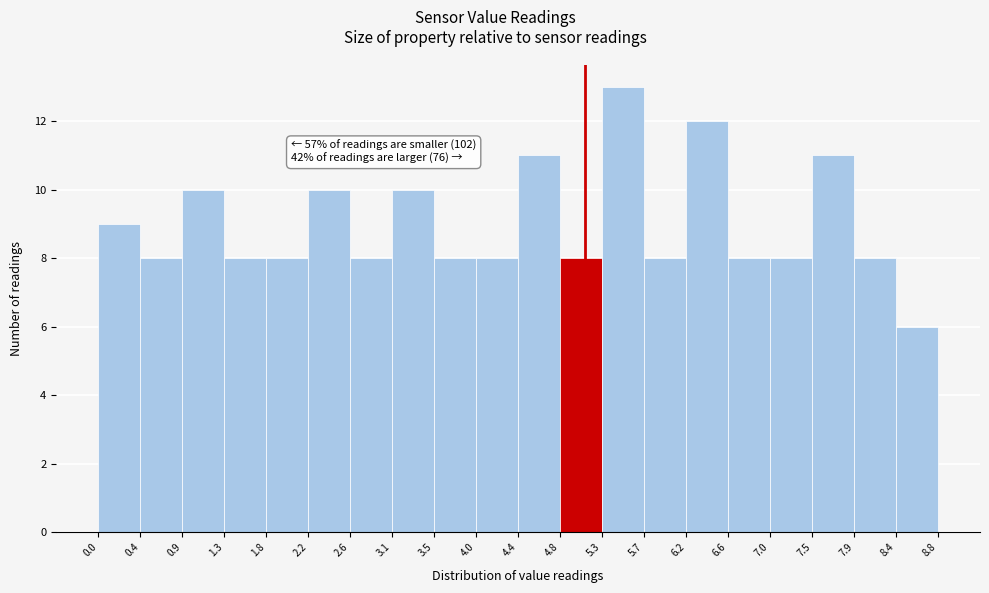

Which range on the x-axis has the tallest bar?

5.3 to 5.7